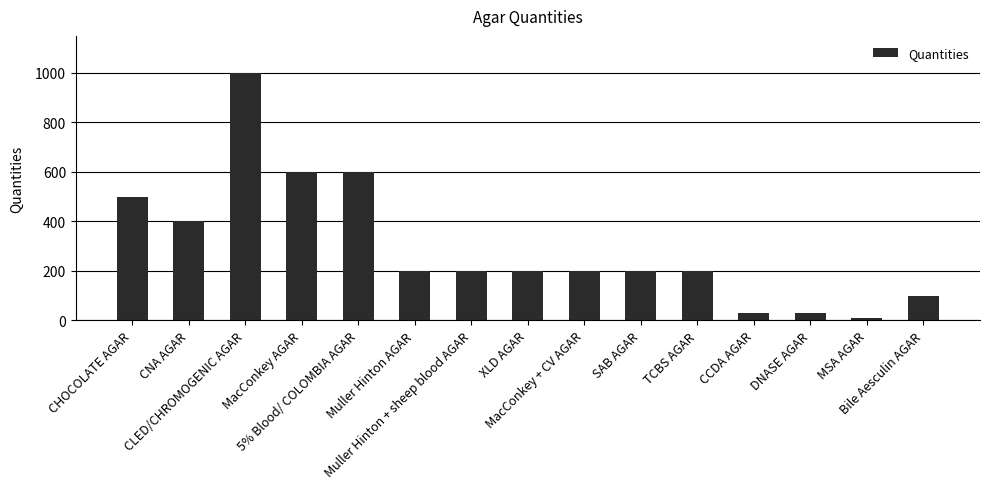

What is the greatest value displayed?

1000